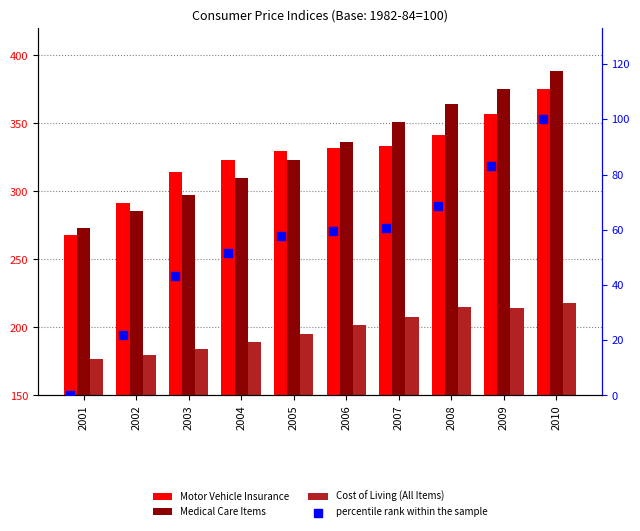

Is the value of percentile rank within the sample at 2006 greater than the value of Cost of Living (All Items) at 2005?

No